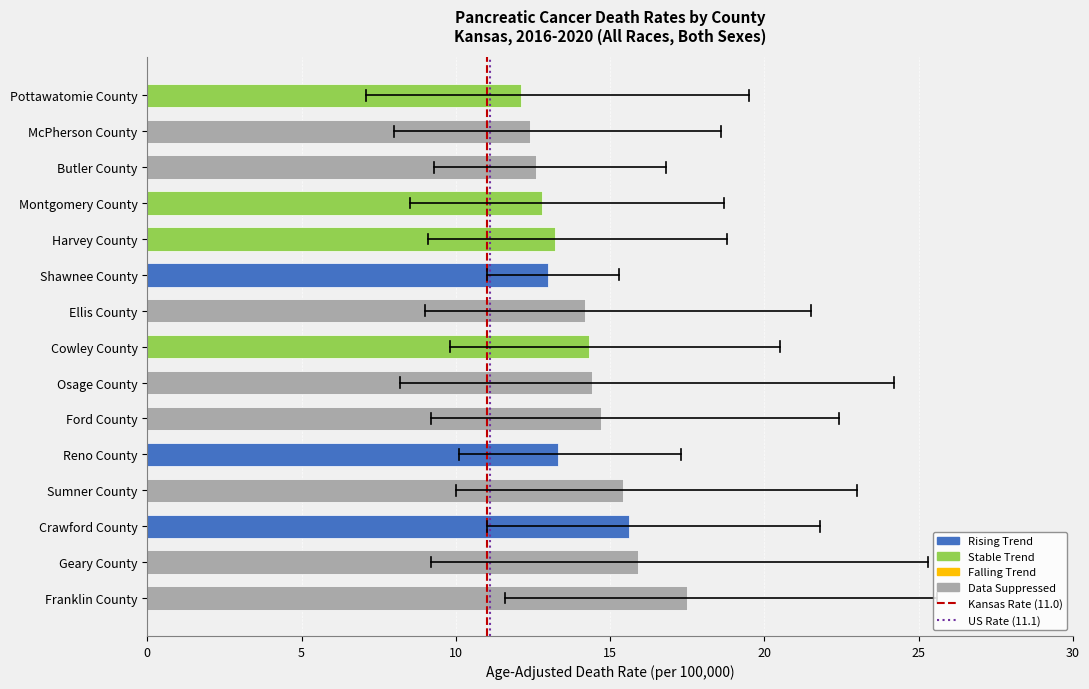

How many values are below 14?

7